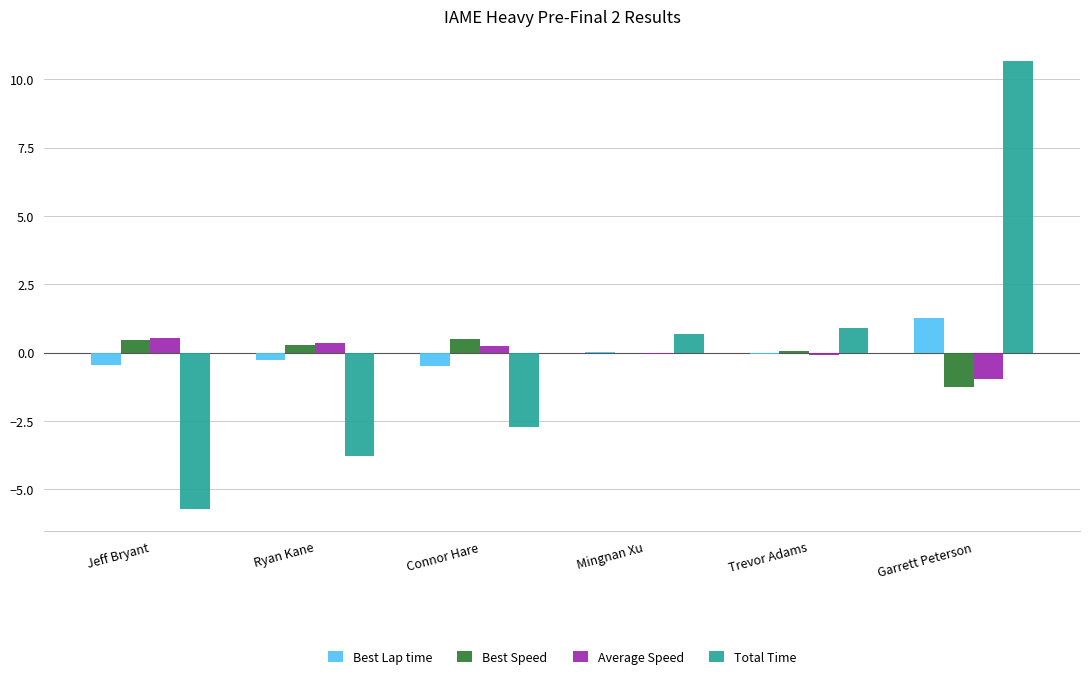

Is it true that Best Speed equals -0.5 at Garrett Peterson?

False